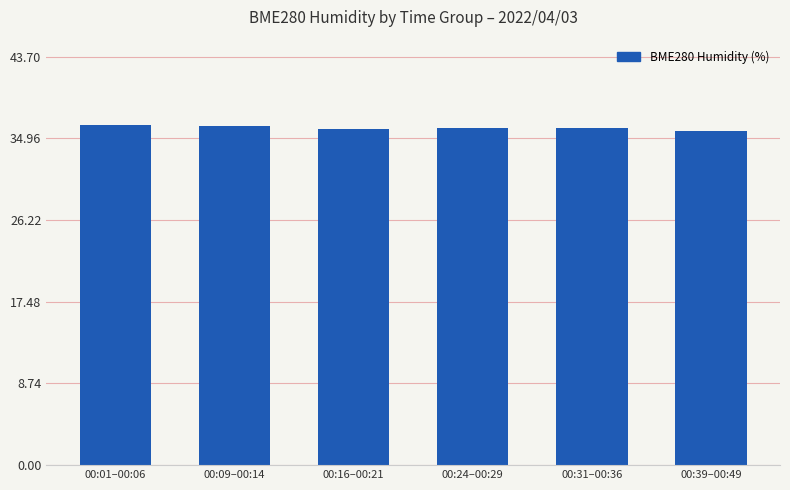

Does the chart contain any negative values?

No